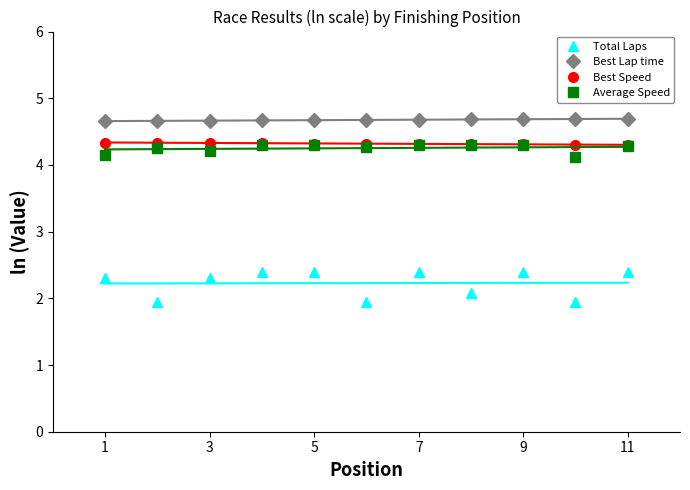

How many series are shown in this chart?

4